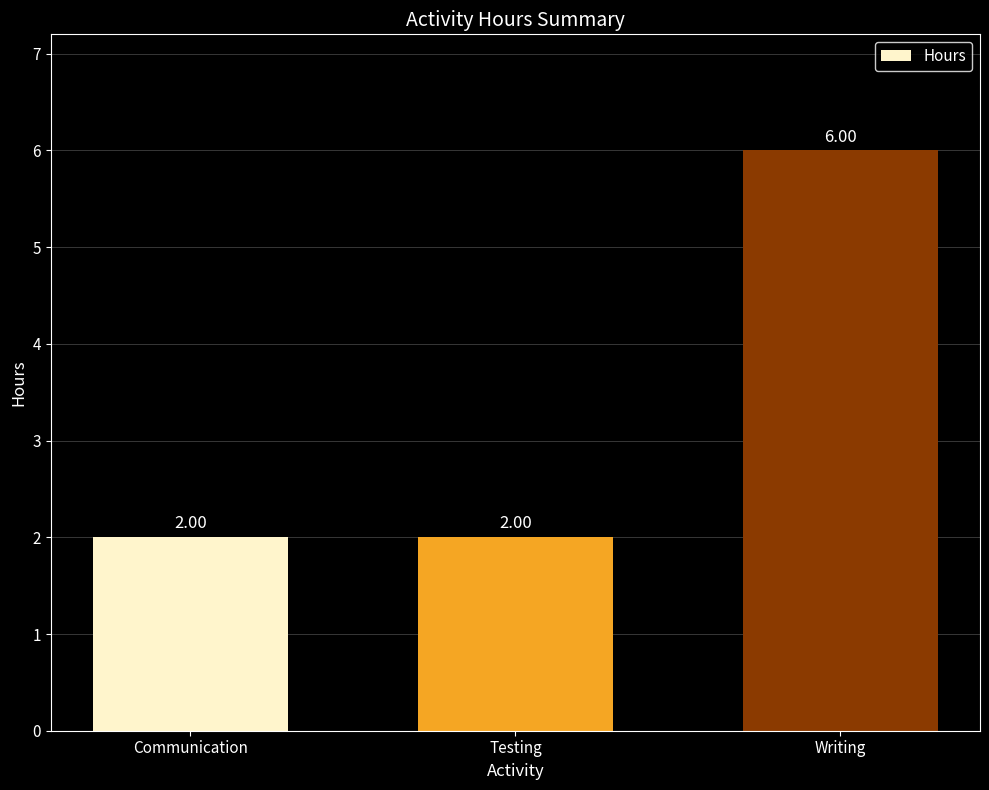

How many categories are shown in the chart?

3